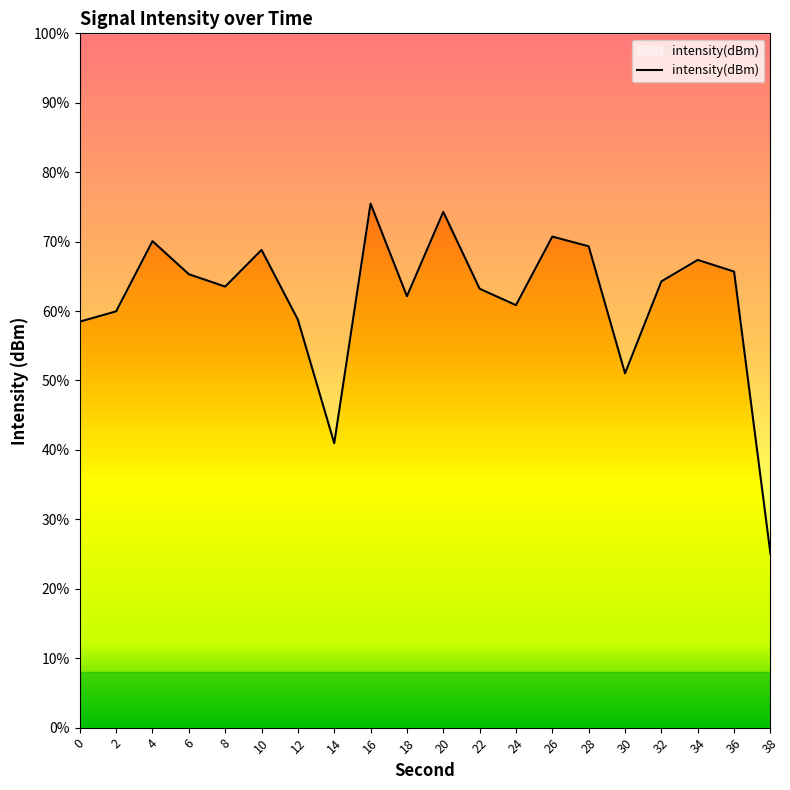

Reading right to left, what are all the values shown in this chart?

-147.5	-127.2	-126.3	-127.9	-134.5	-125.3	-124.6	-129.6	-128.4	-122.9	-128.9	-122.3	-139.5	-130.6	-125.6	-128.2	-127.3	-125.0	-130.0	-130.8